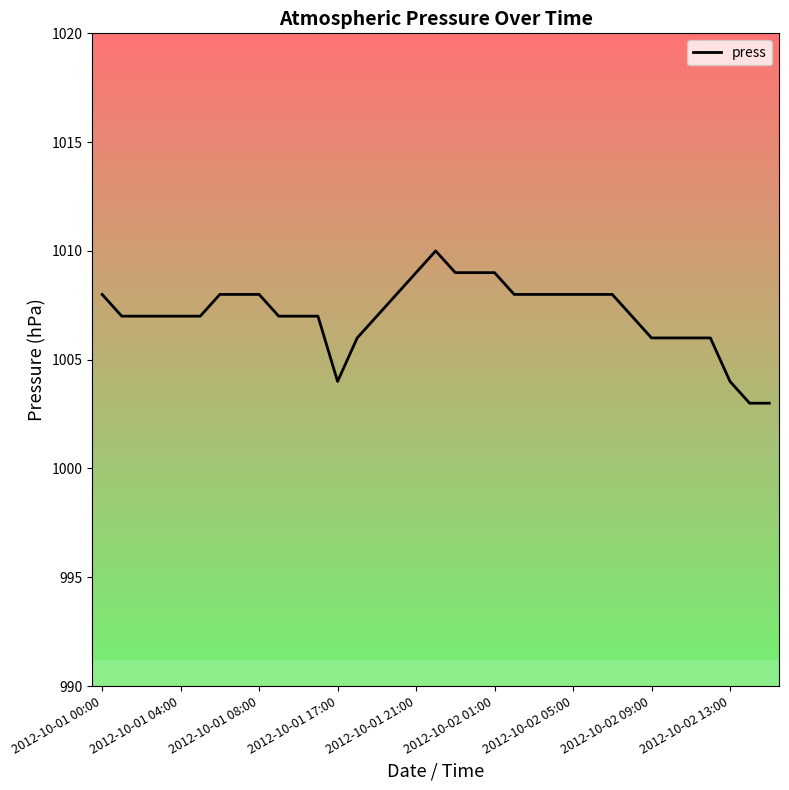

What is the smallest value displayed?

1003